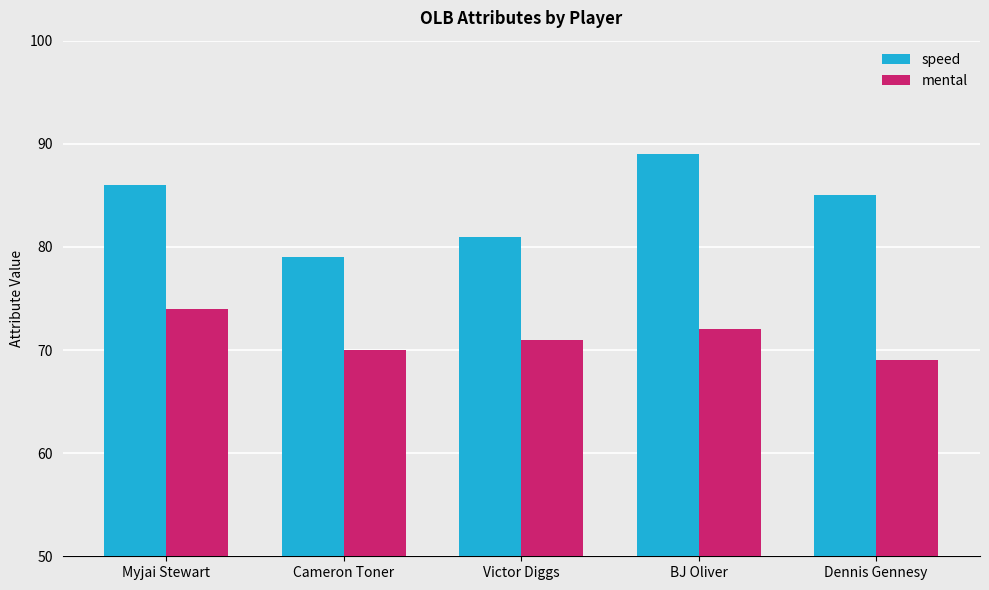

How many data points does each series have?

5